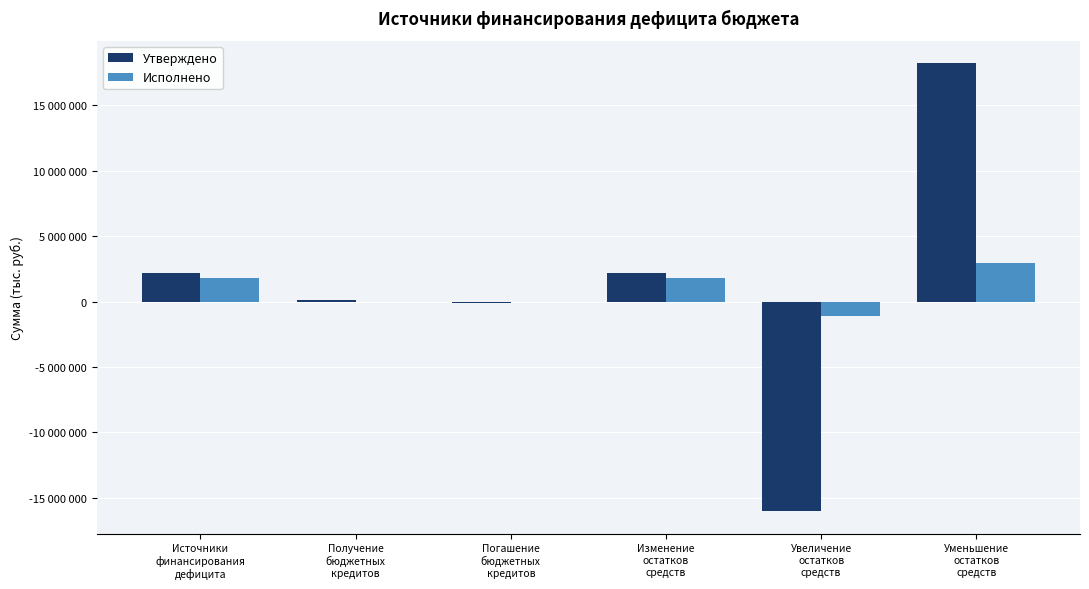

Reading left to right, extract all data points from this chart.

Утверждено: 2195000.0	100000.0	-100000.0	2195000.0	-16034300.0	18229300.0
Исполнено: 1791492.3	0.0	0.0	1791492.3	-1123642.9	2915135.3